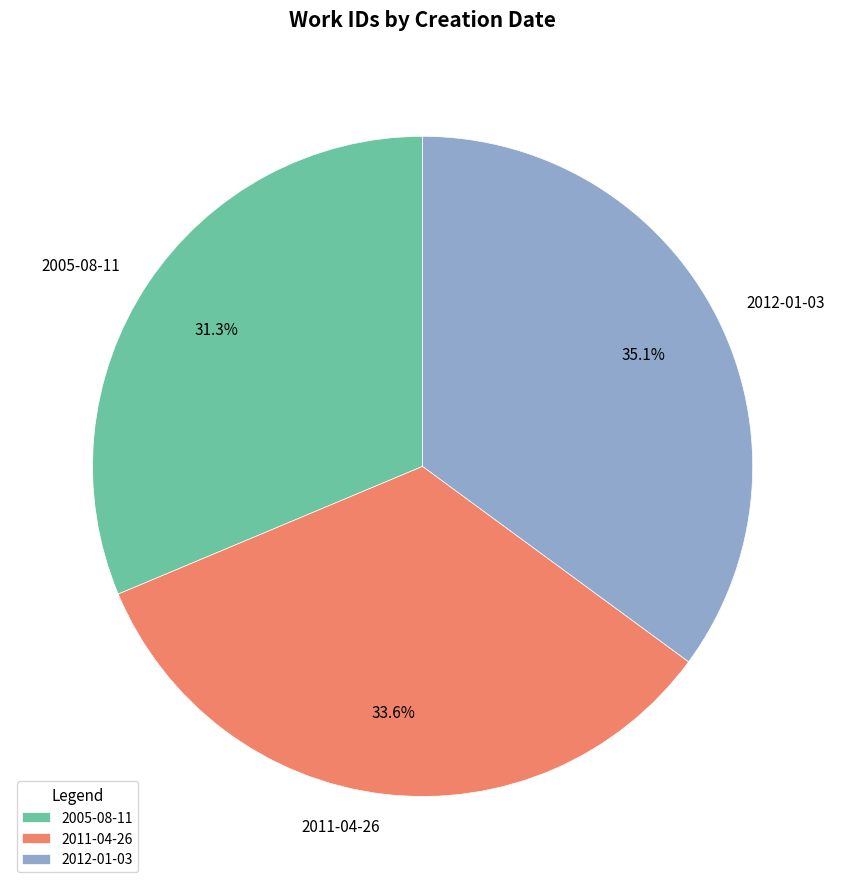

To the nearest percent, what is the difference between the 2011-04-26 and 2005-08-11 slice percentages?

2%